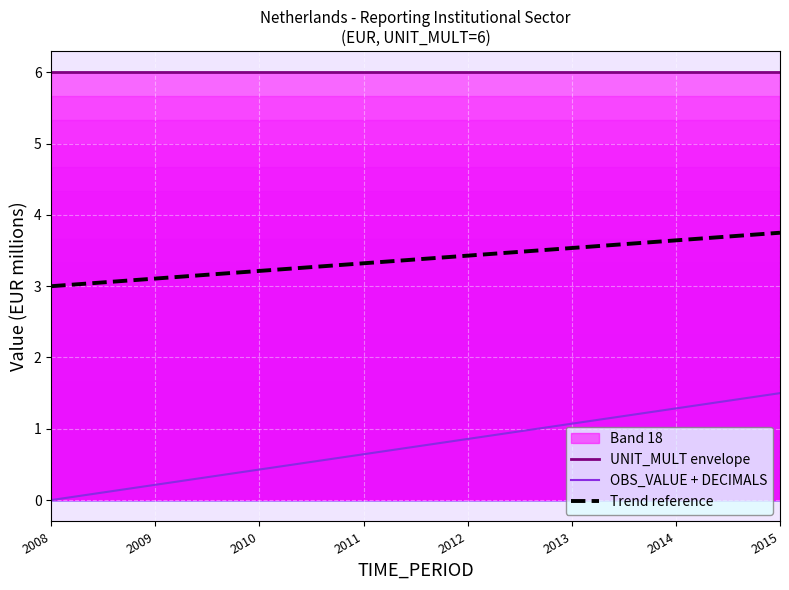

List the labels in order of Trend reference value, smallest first.

2008, 2009, 2010, 2011, 2012, 2013, 2014, 2015